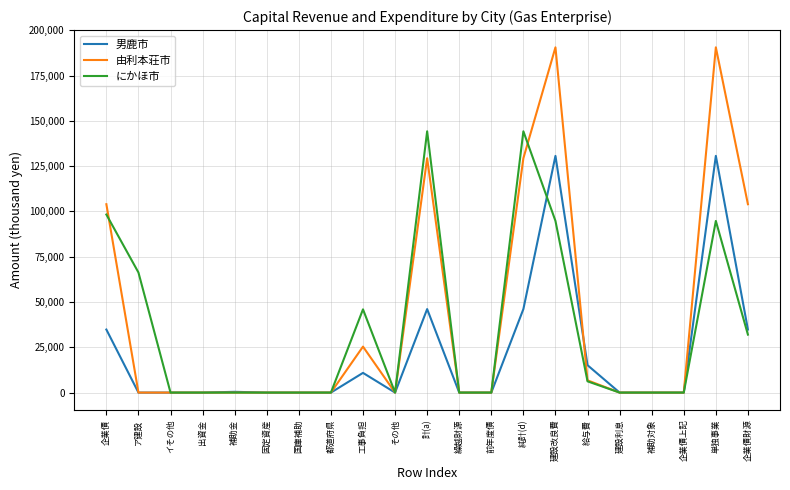

What position from the right is 都道府県?

14